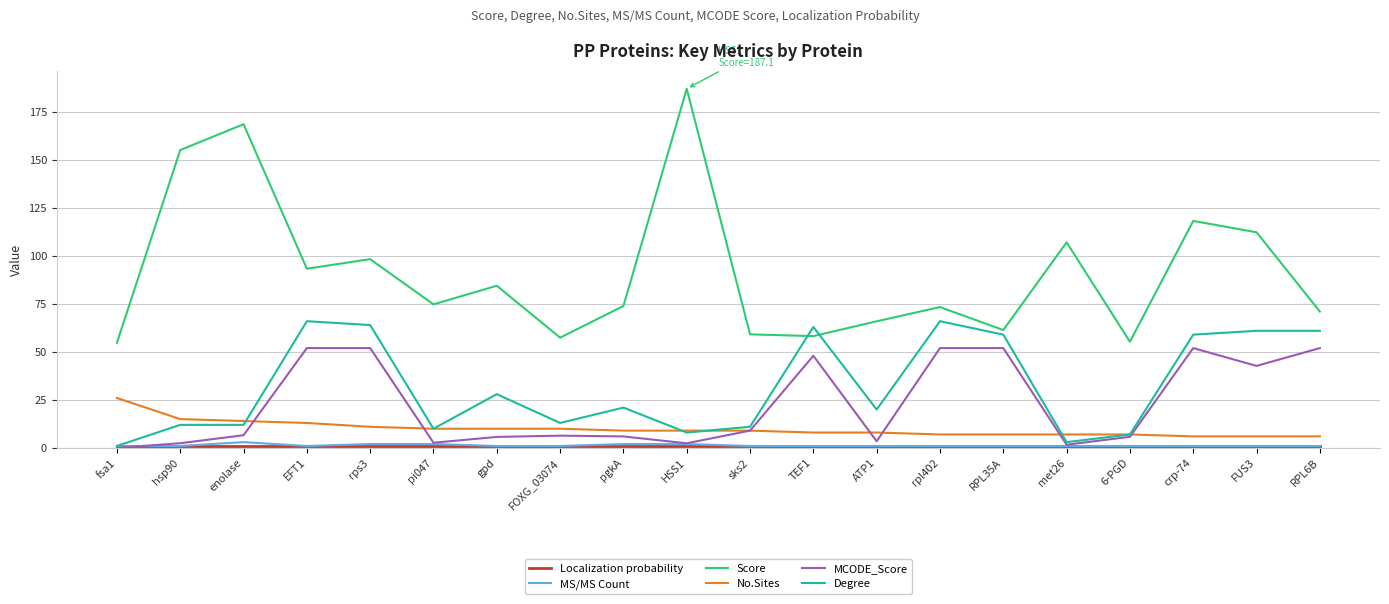

At which category does the chart reach its peak across all series?

HSS1